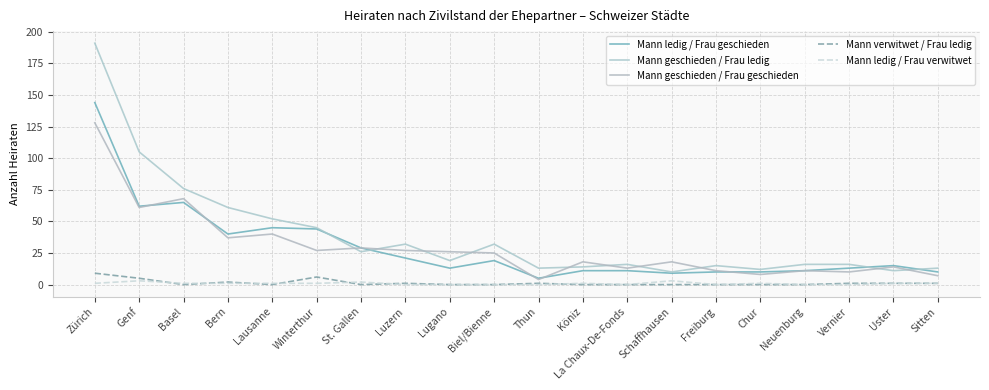

What is the label of the 7th point from the right?

Schaffhausen